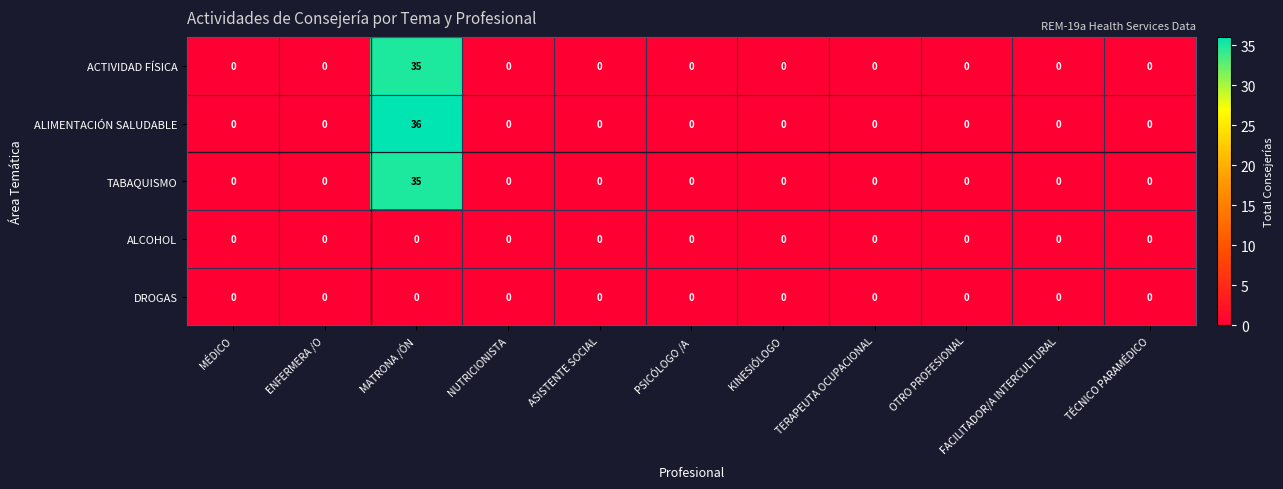

True or false: ALIMENTACIÓN SALUDABLE has a value of 0 at MÉDICO.

True